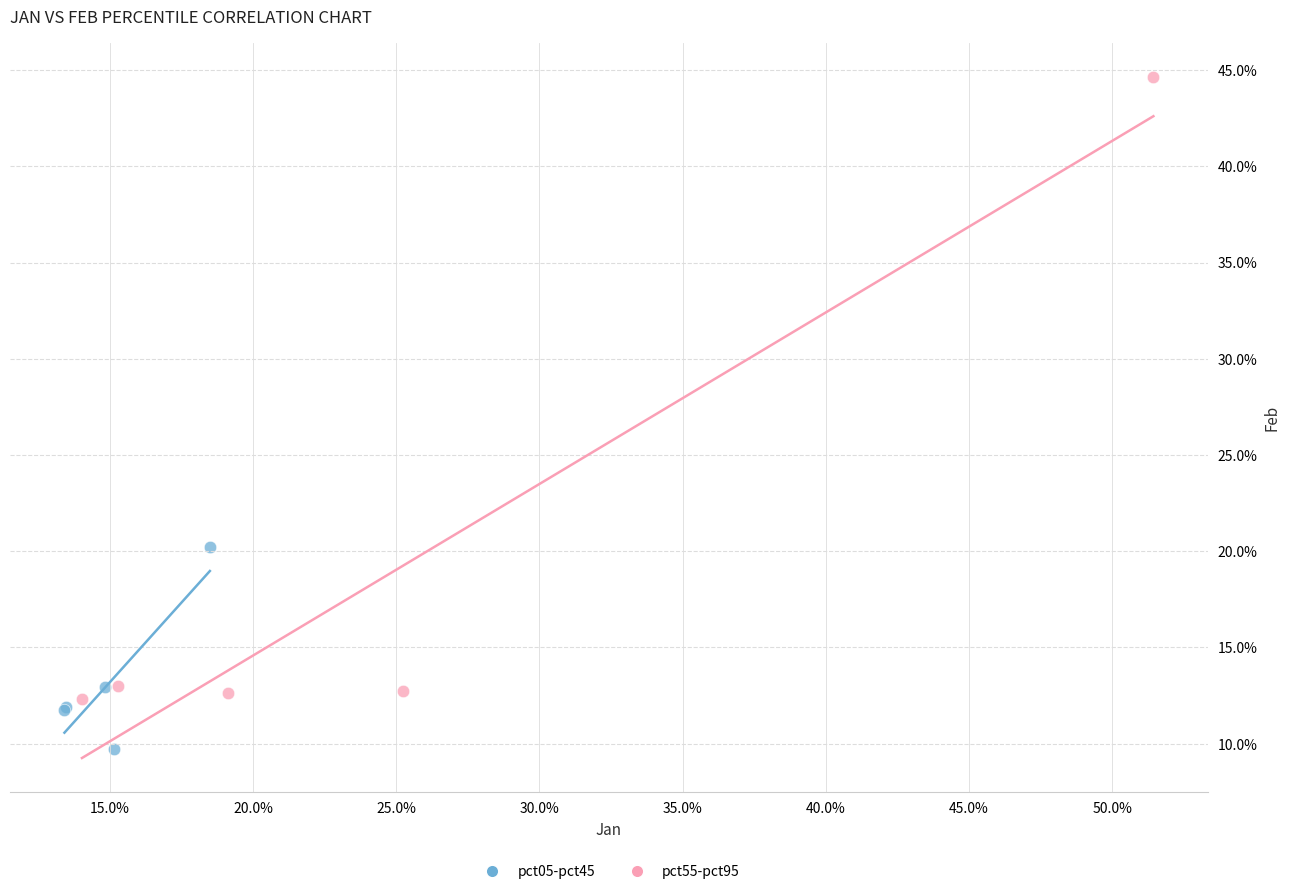

Which series reaches the minimum Y coordinate?

pct05-pct45